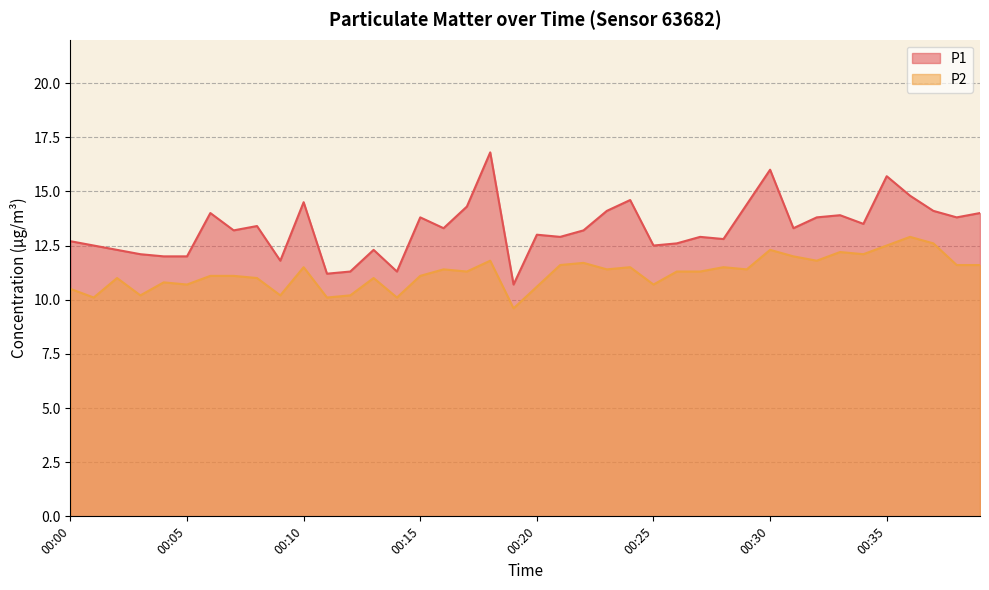

What are all the series names shown in the legend?

P1, P2